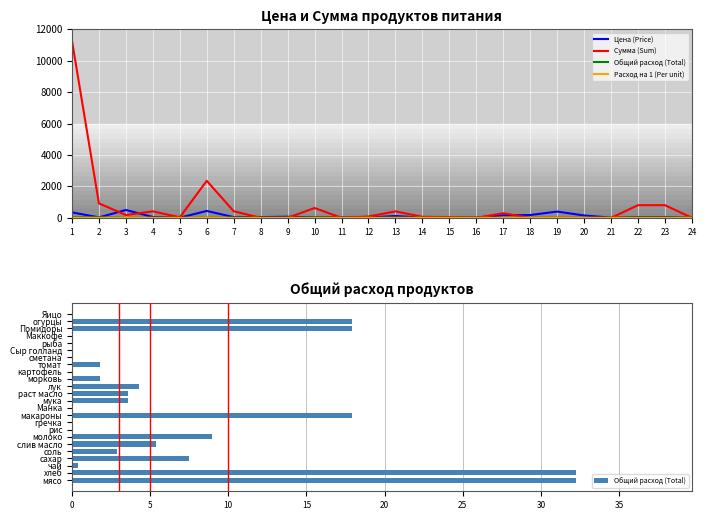

How many categories are shown in the chart?

24